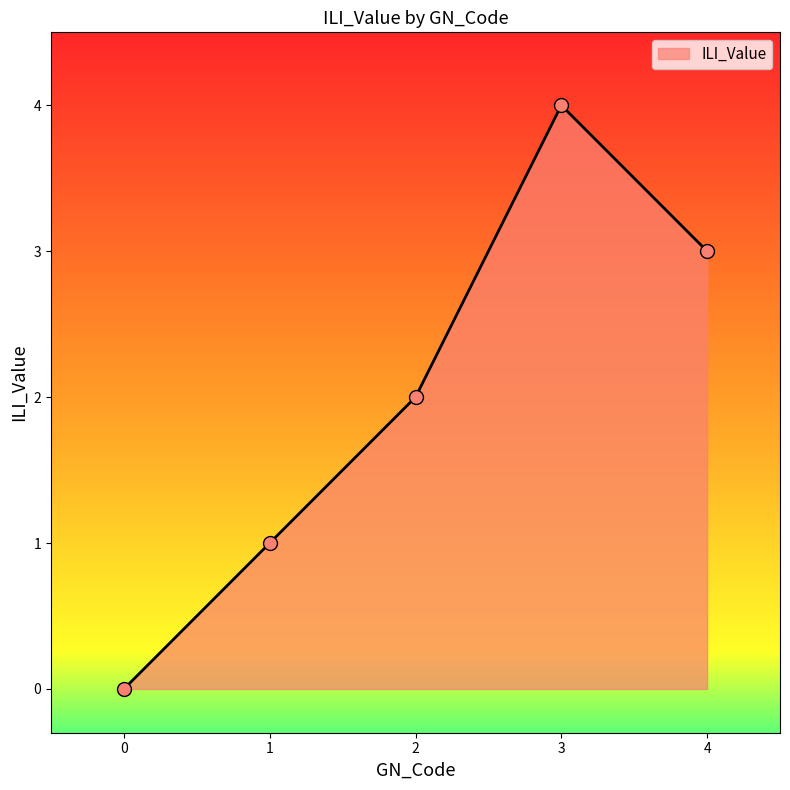

Count the values in the range 1 to 3.

3